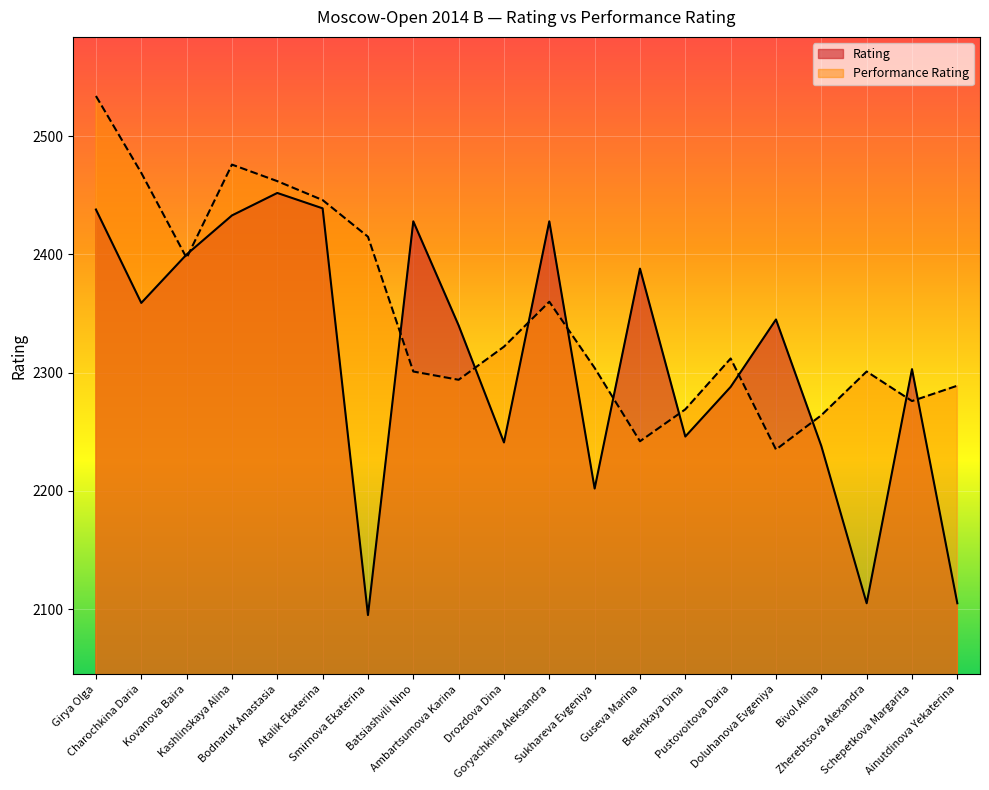

The Rating series shows 2433 at Kashlinskaya Alina. True or false?

True